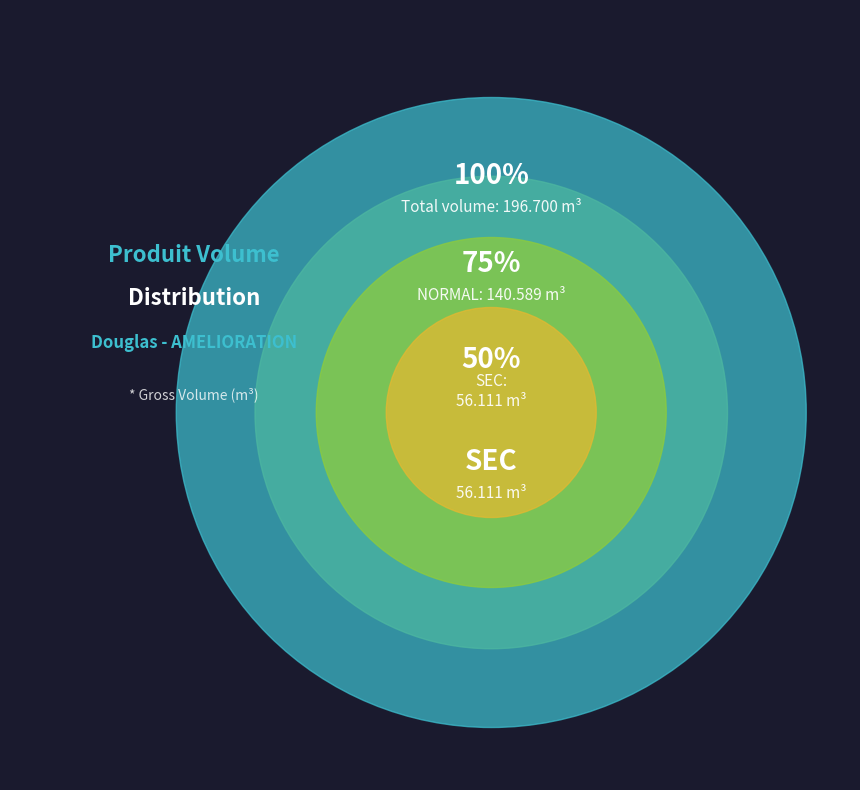

What is the total percentage of NORMAL and SEC?

100.0%